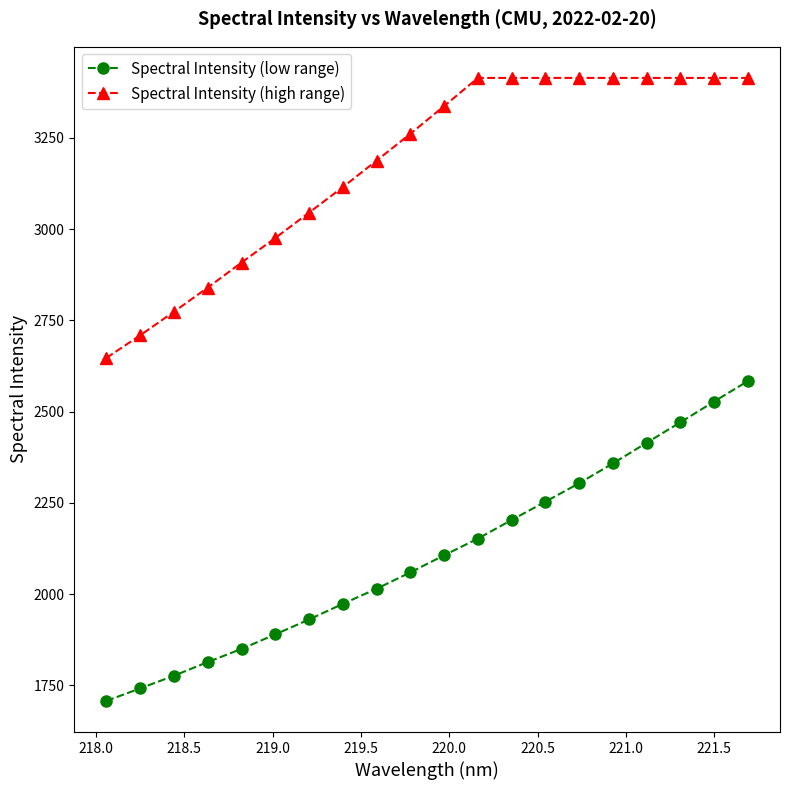

What is the difference between the maximum and minimum values in the Spectral Intensity (low range) series?

876.4